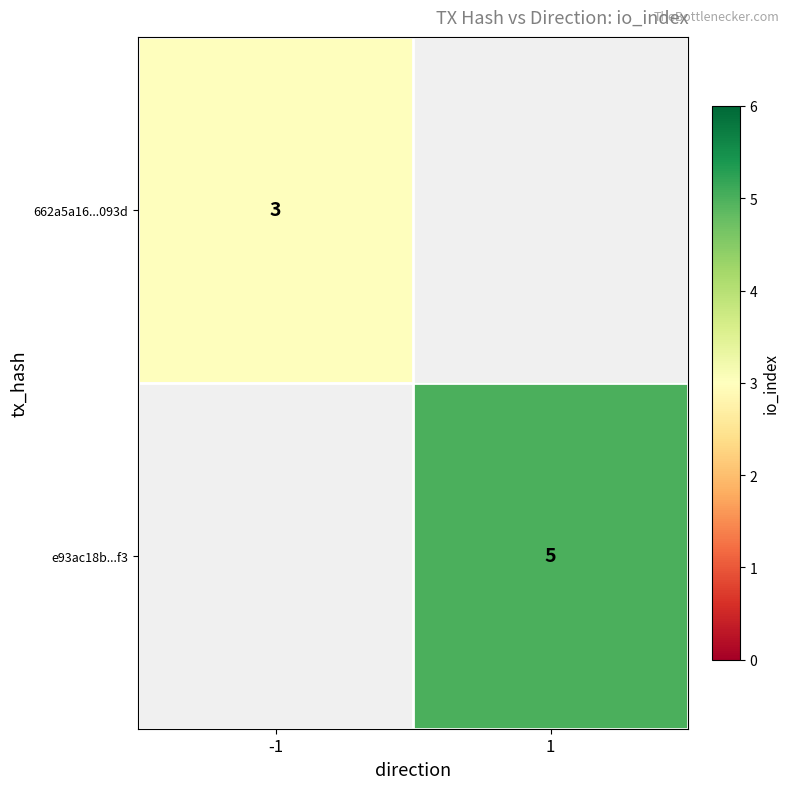

How many data points does each series have?

2